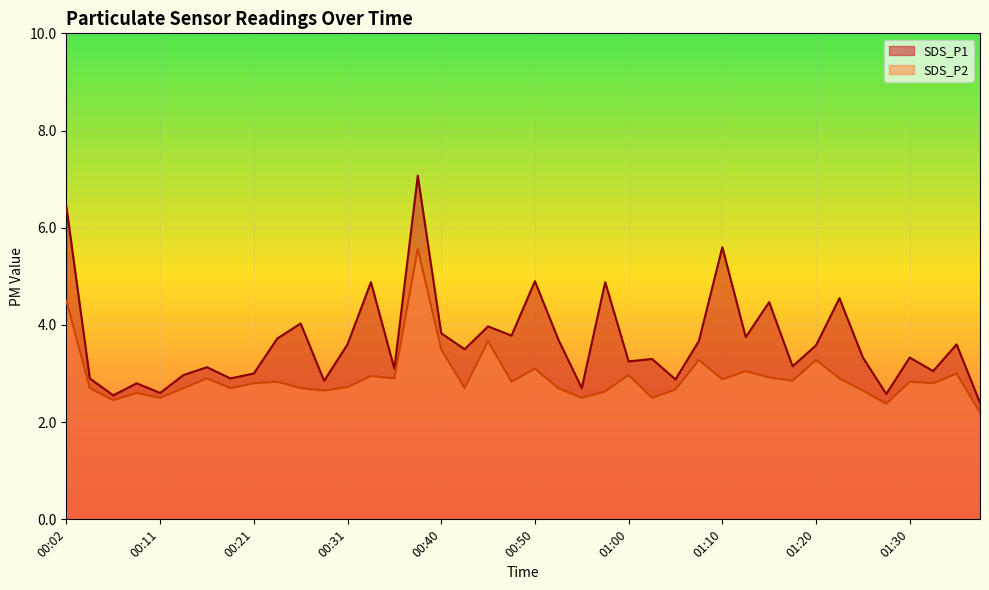

What is the difference between the maximum and minimum values in the SDS_P2 series?

3.4